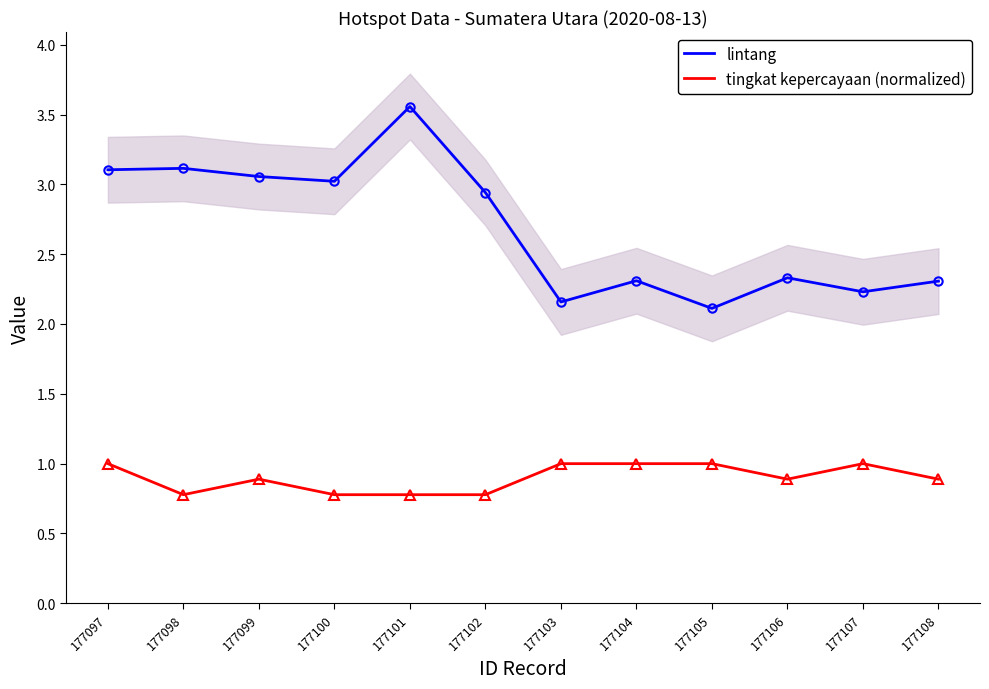

The lintang series shows 3.6 at 177101. True or false?

True